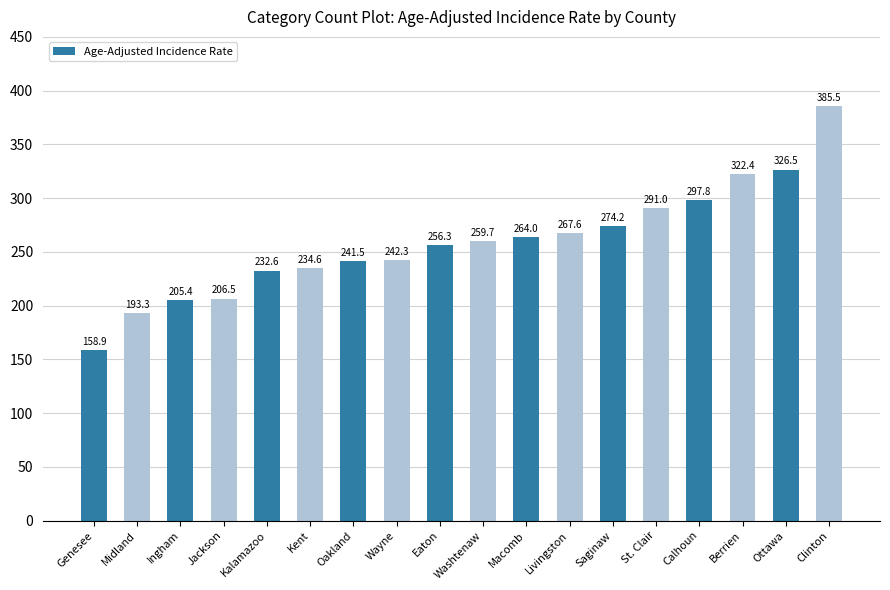

What position from the right is Kalamazoo?

14